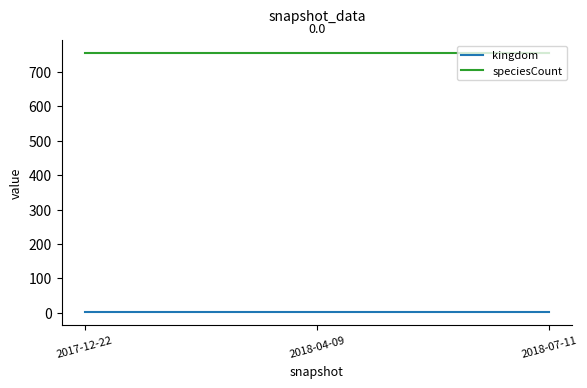

What is the sum of all speciesCount values?

2262